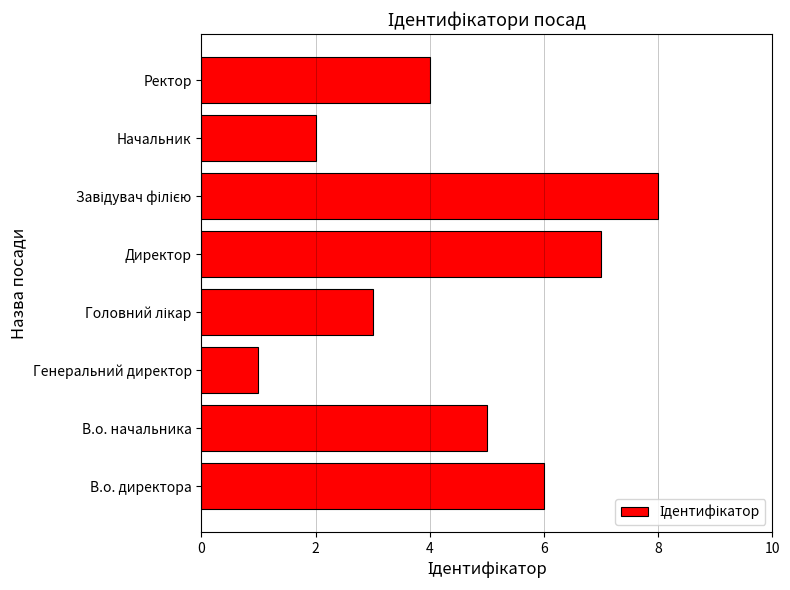

How many data points does each series have?

8